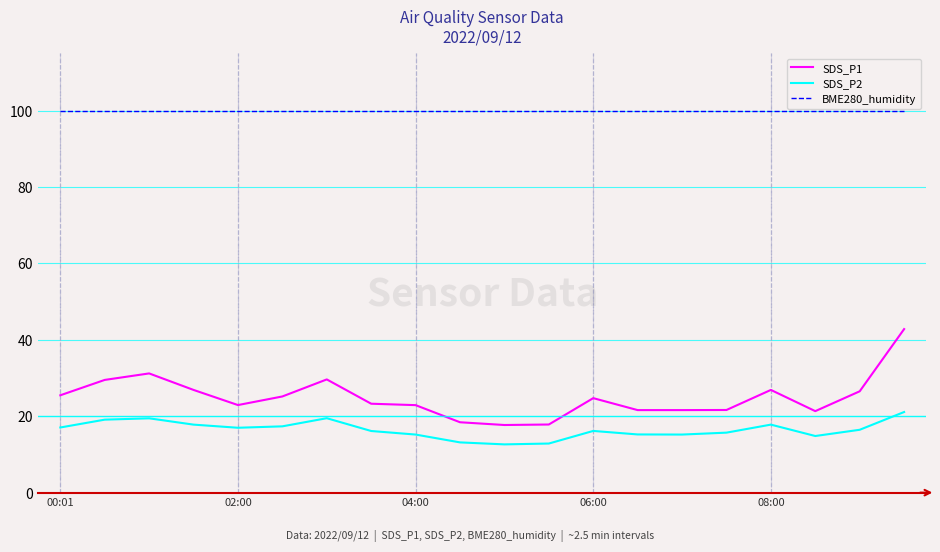

What is the minimum value for BME280_humidity?

100.0